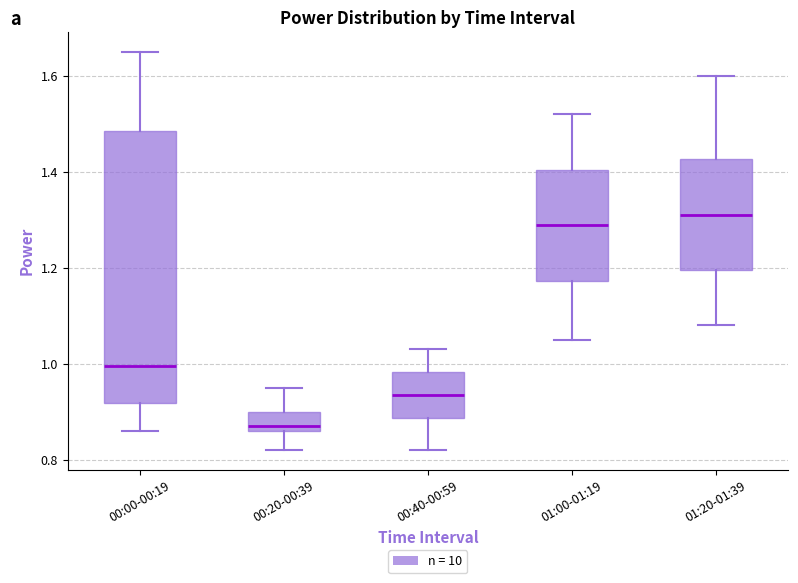

Which box's median line is the highest?

01:20-01:39